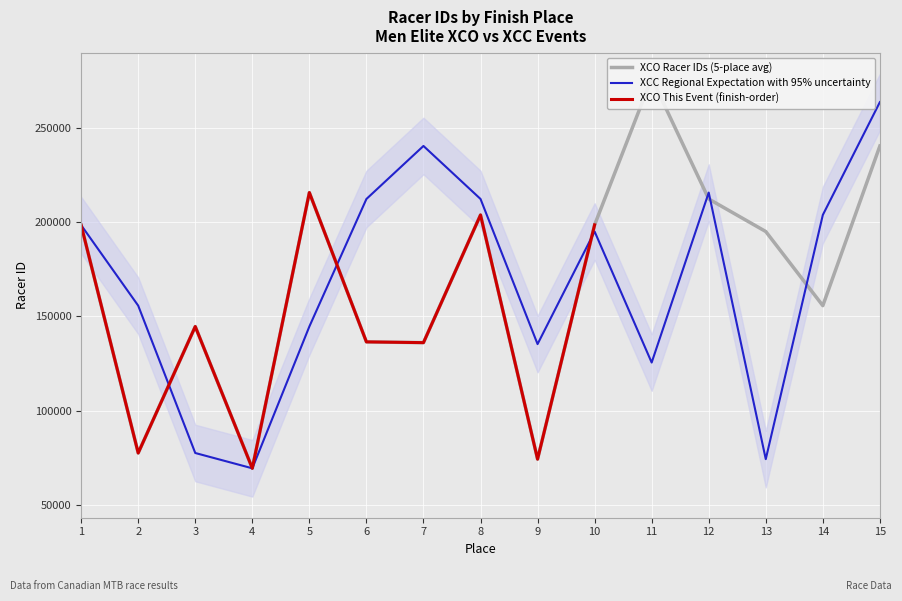

At which category does Men Elite - Cross-country Olympic reach its first local valley?

2